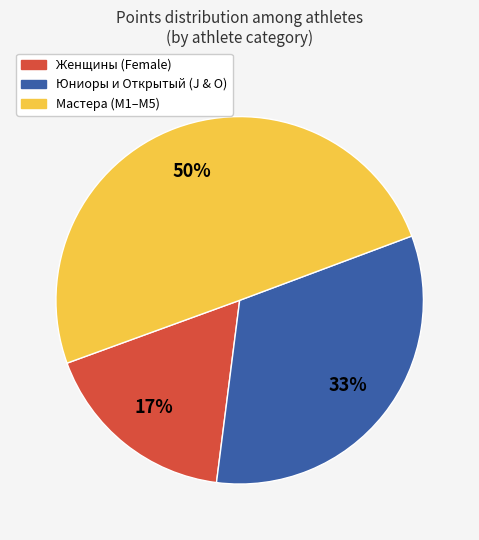

To the nearest percent, what is the average slice percentage?

33%